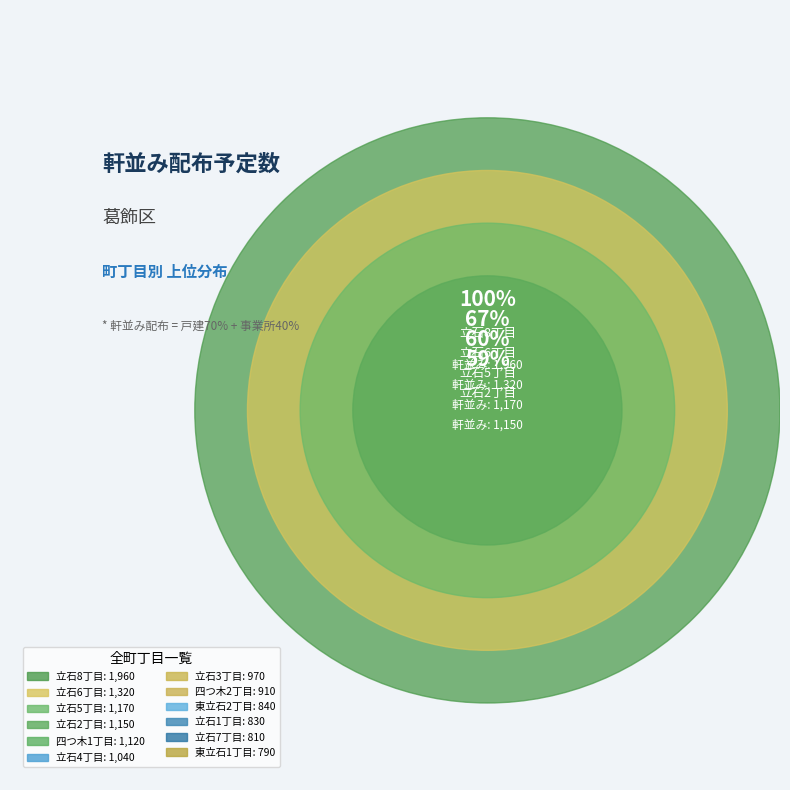

Rank the categories by value from highest to lowest.

立石8丁目, 立石6丁目, 立石5丁目, 立石2丁目, 四つ木1丁目, 立石4丁目, 立石3丁目, 四つ木2丁目, 東立石2丁目, 立石1丁目, 立石7丁目, 東立石1丁目